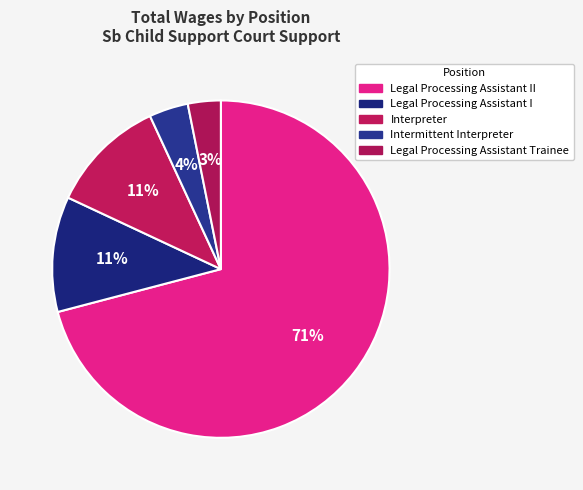

Between Interpreter and Legal Processing Assistant II, which is larger?

Legal Processing Assistant II